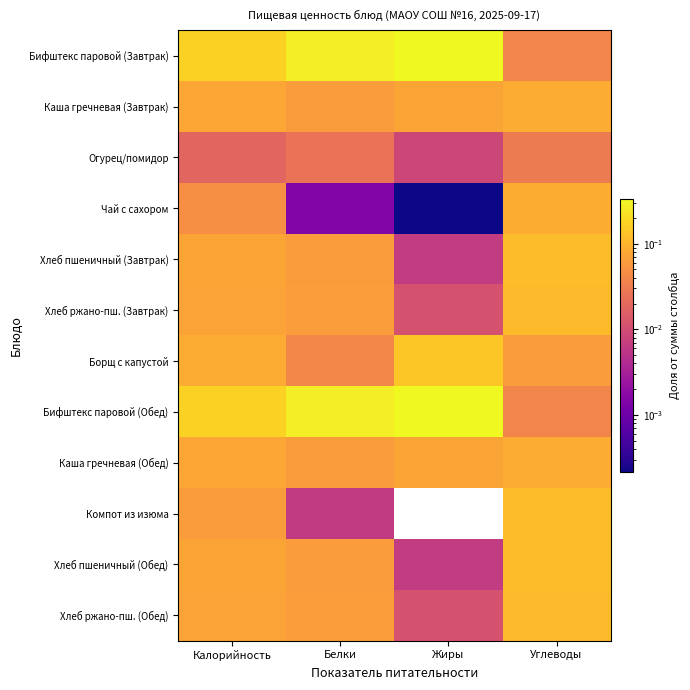

Reading left to right, transcribe all the data shown in this chart.

Бифштекс паровой (Завтрак): Калорийность=0.2	Белки=0.3	Жиры=0.3	Углеводы=0.0
Каша гречневая (Завтрак): Калорийность=0.1	Белки=0.1	Жиры=0.1	Углеводы=0.1
Огурец/помидор: Калорийность=0.0	Белки=0.0	Жиры=0.0	Углеводы=0.0
Чай с сахором: Калорийность=0.0	Белки=0.0	Жиры=0.0	Углеводы=0.1
Хлеб пшеничный (Завтрак): Калорийность=0.1	Белки=0.1	Жиры=0.0	Углеводы=0.1
Хлеб ржано-пш. (Завтрак): Калорийность=0.1	Белки=0.1	Жиры=0.0	Углеводы=0.1
Борщ с капустой: Калорийность=0.1	Белки=0.0	Жиры=0.1	Углеводы=0.1
Бифштекс паровой (Обед): Калорийность=0.2	Белки=0.3	Жиры=0.3	Углеводы=0.0
Каша гречневая (Обед): Калорийность=0.1	Белки=0.1	Жиры=0.1	Углеводы=0.1
Компот из изюма: Калорийность=0.1	Белки=0.0	Жиры=0.0	Углеводы=0.1
Хлеб пшеничный (Обед): Калорийность=0.1	Белки=0.1	Жиры=0.0	Углеводы=0.1
Хлеб ржано-пш. (Обед): Калорийность=0.1	Белки=0.1	Жиры=0.0	Углеводы=0.1